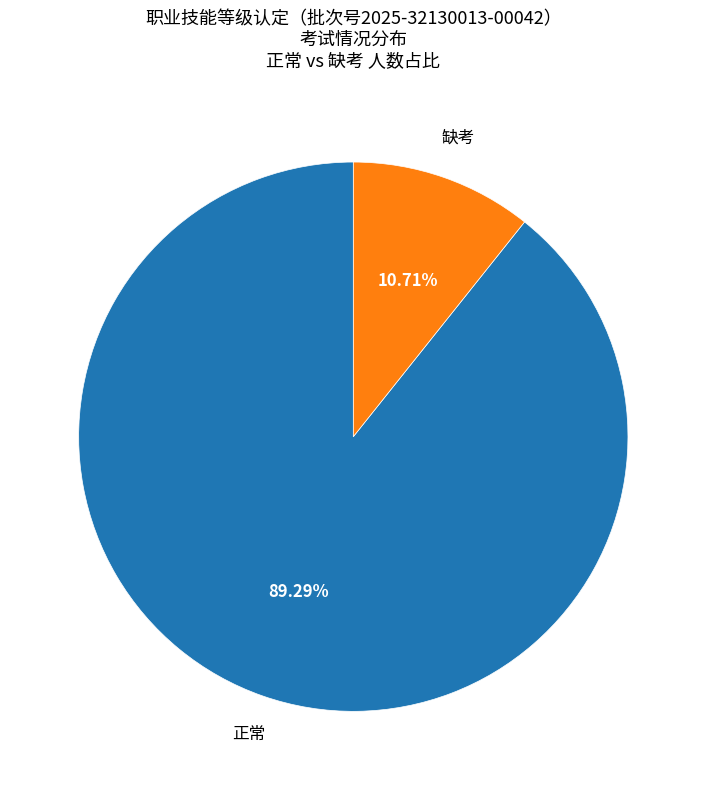

What percentage is the 缺考 slice, to the nearest percent?

11%